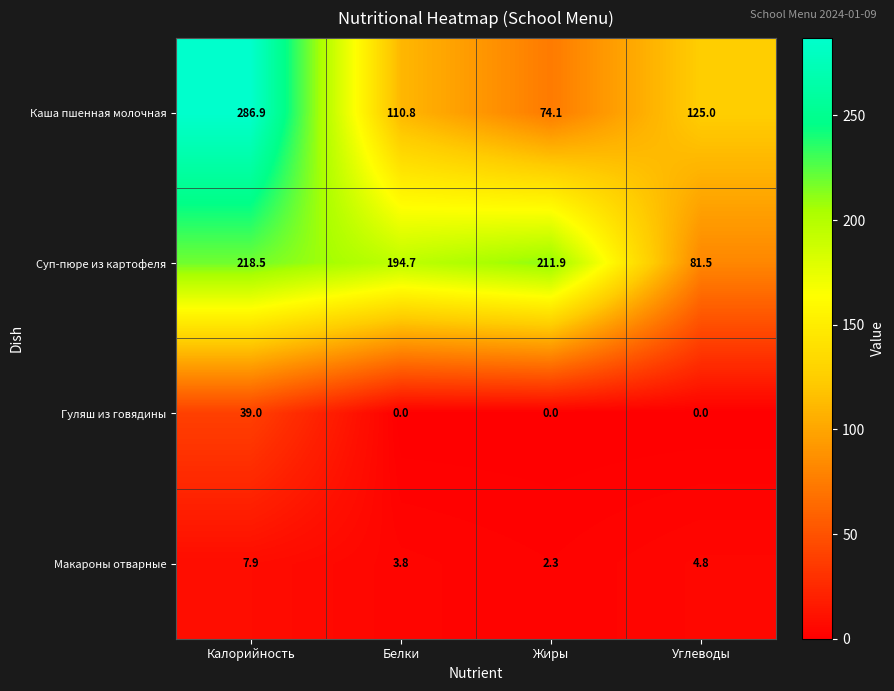

Is it true that Гуляш из говядины equals 60.2 at Калорийность?

False